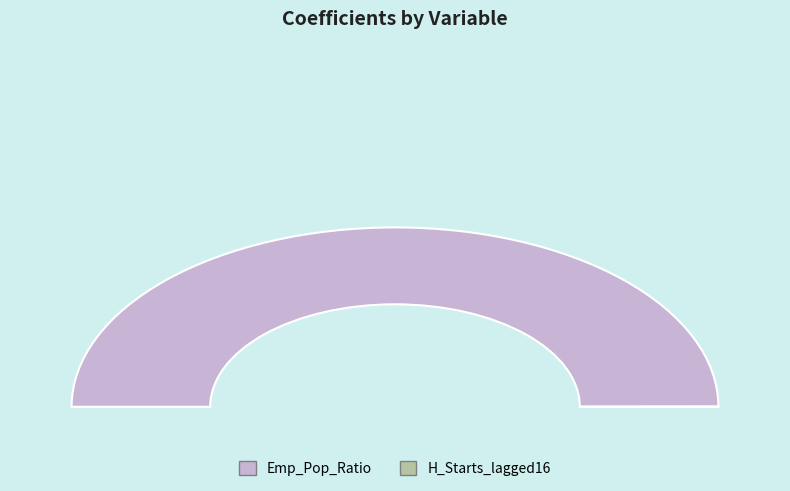

True or false: Emp_Pop_Ratio accounts for 88% of the total.

False